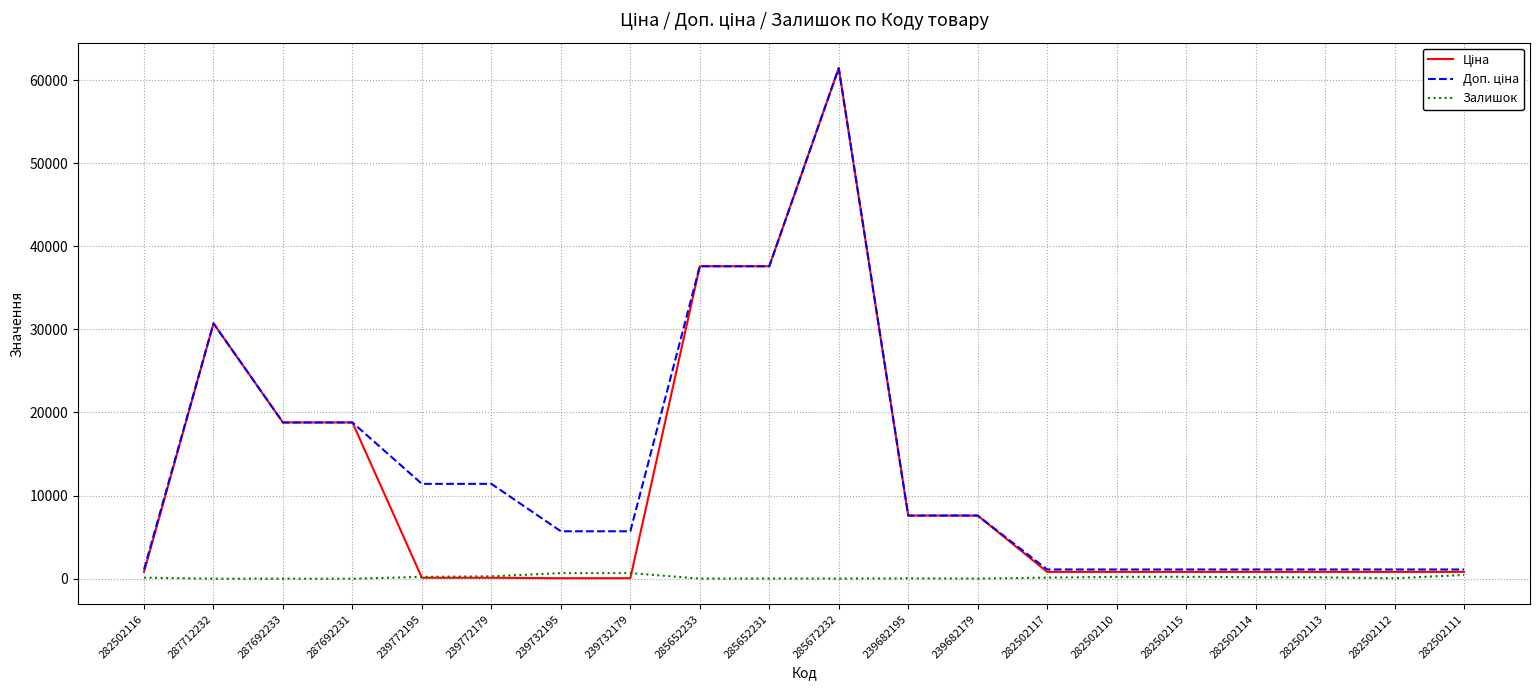

What is the total value across all series at 285672232?

122883.5